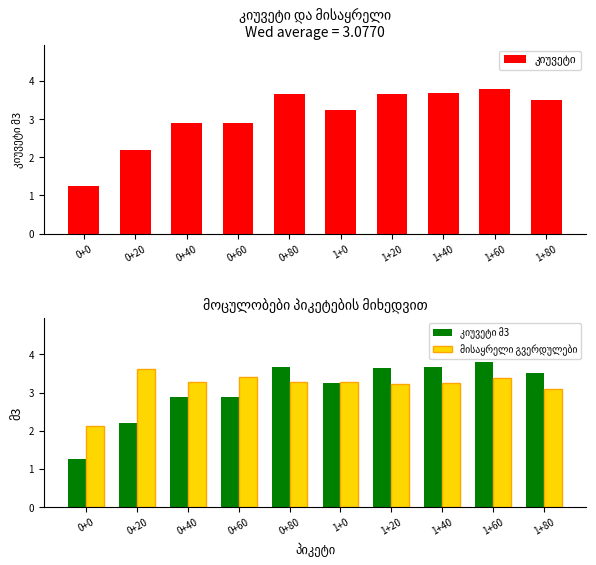

Which has a higher value, 1+80 or 0+80?

0+80